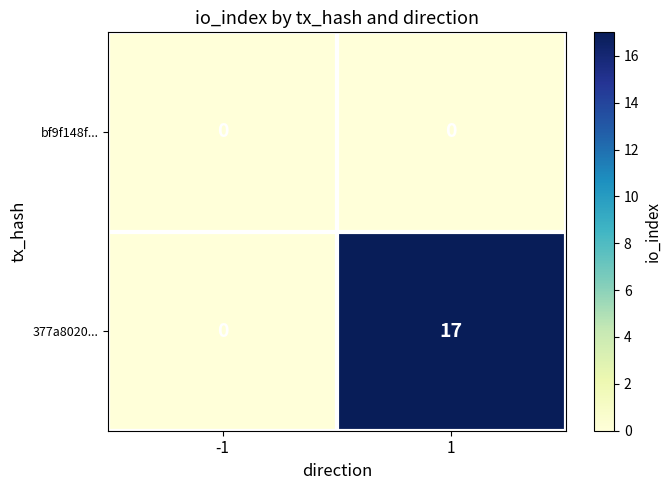

Which series has the largest total across all categories?

377a8020...